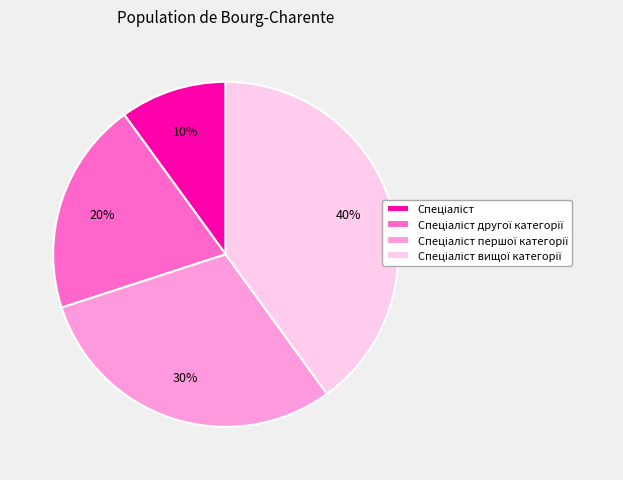

Is there any slice that represents more than half of the pie?

No